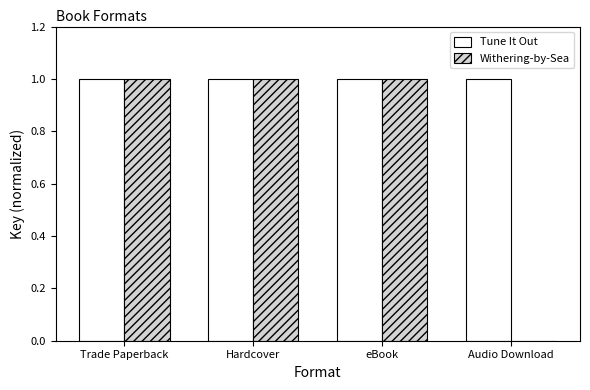

The value of Withering-by-Sea at Trade Paperback is 1. True or false?

True